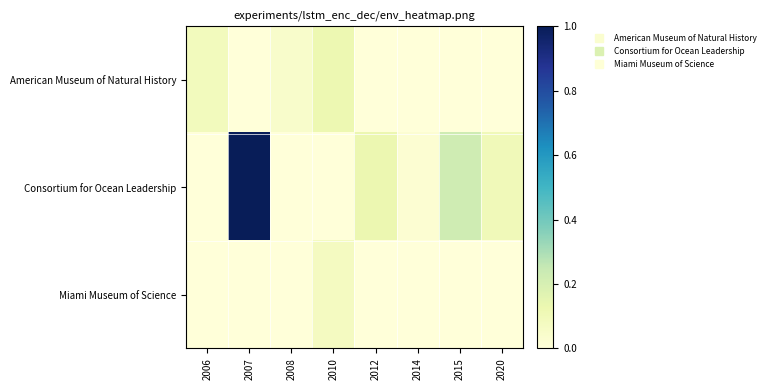

Which series has the widest spread of values?

Consortium for Ocean Leadership